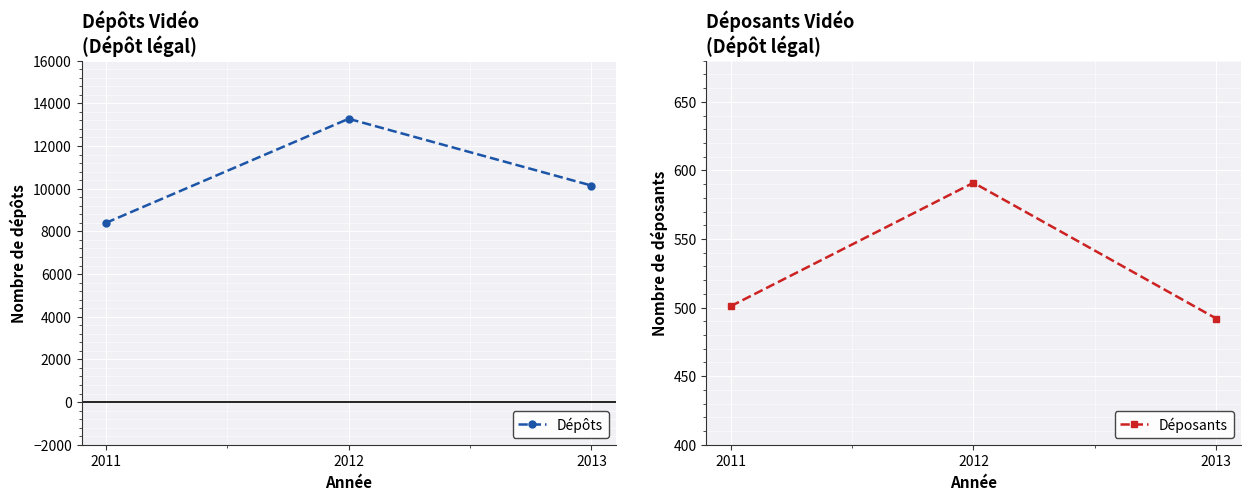

True or false: Dépôts has a value of 13277 at 2012.

True